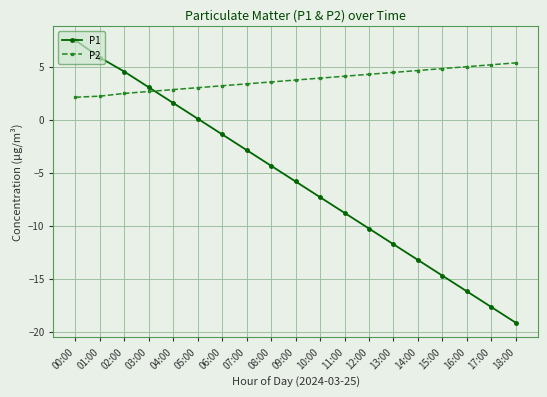

Read the P2 value at 15:00.

4.8